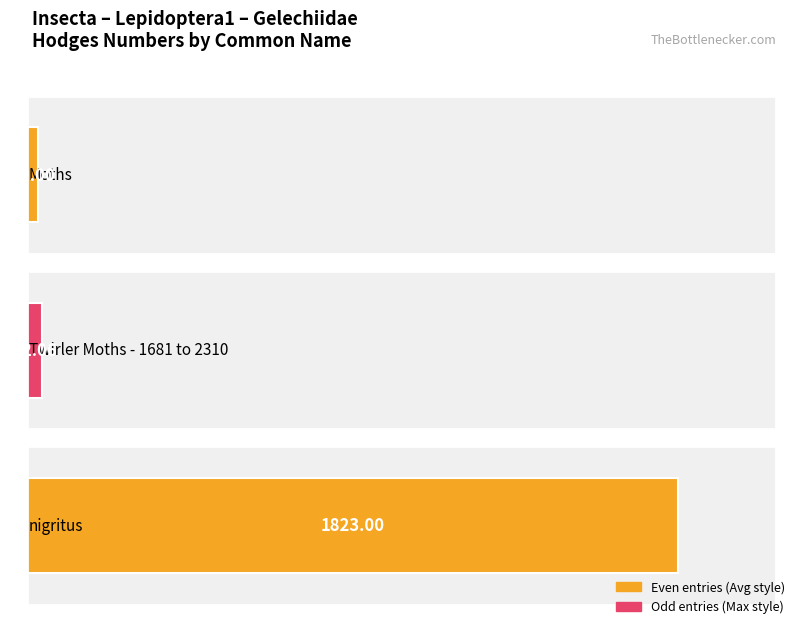

At which category does the chart reach its peak across all series?

nigritus